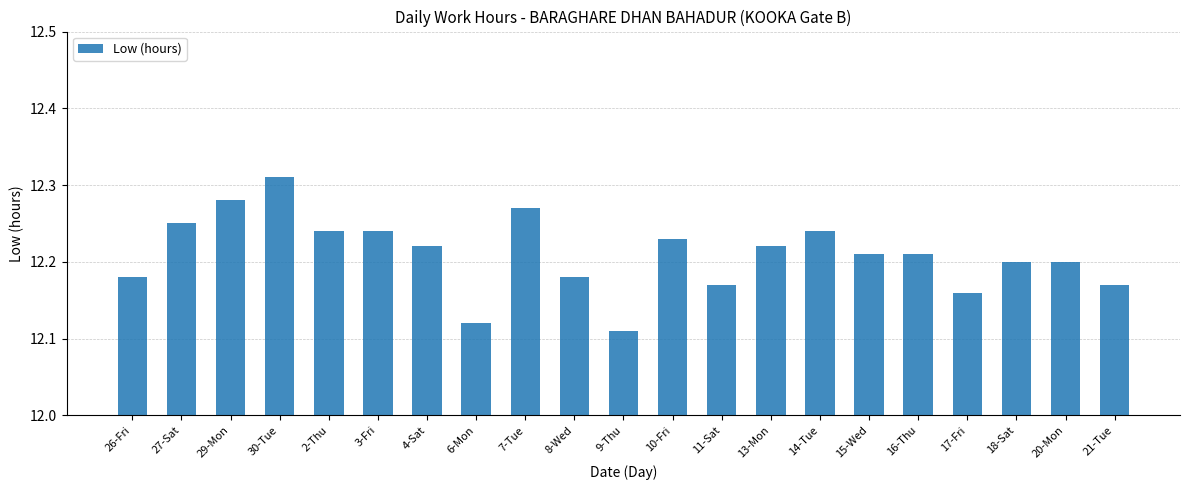

What is the sum of the values at 7-Tue and 27-Sat?

24.5